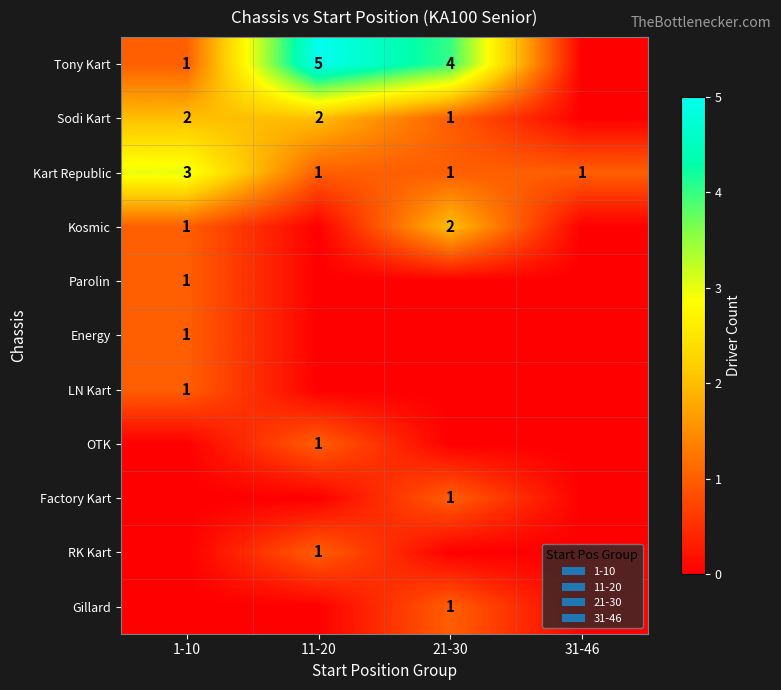

True or false: Kart Republic has a value of 1 at 11-20.

True